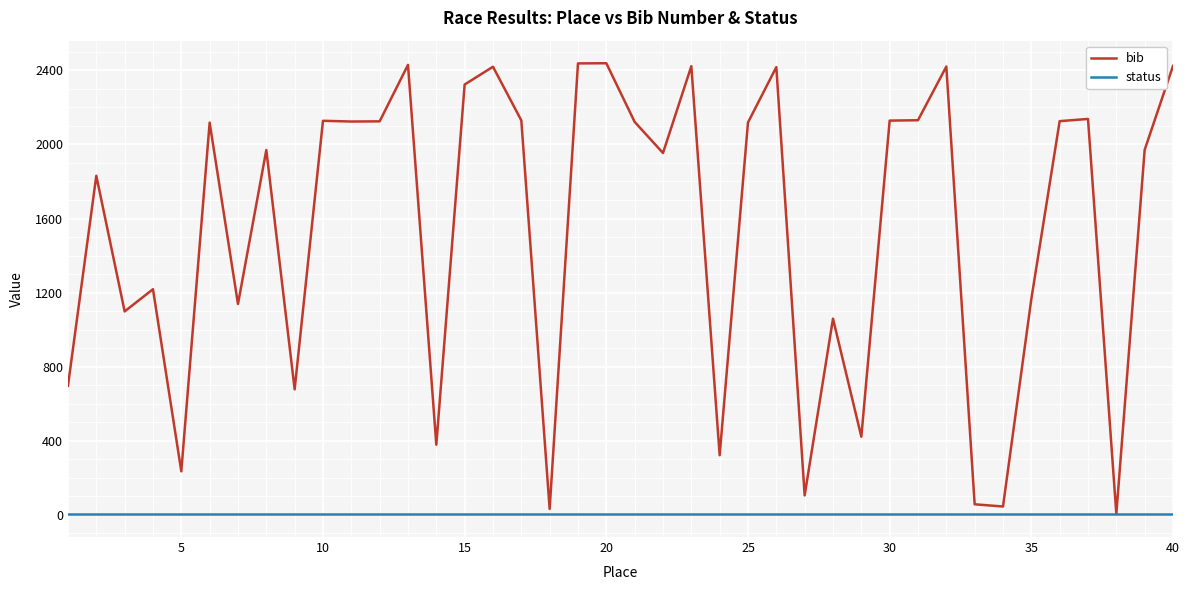

List the series in order of their peak value, lowest first.

status, bib